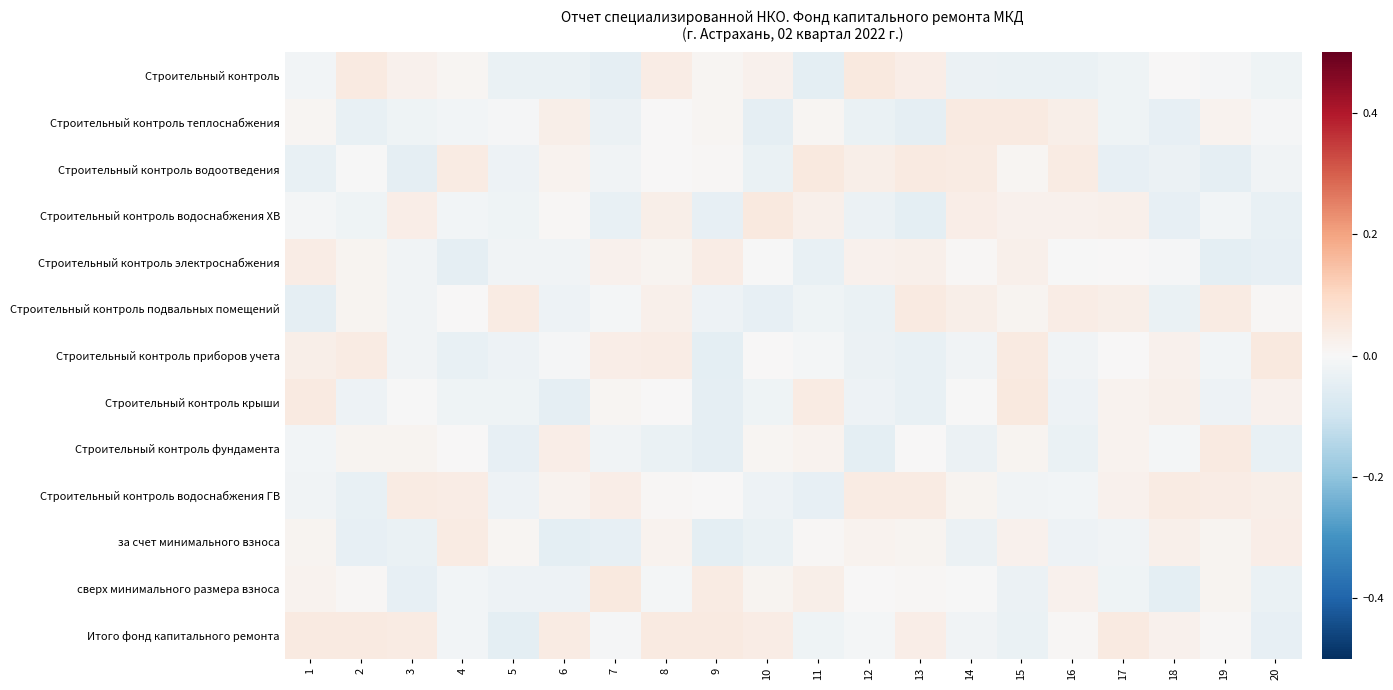

What is the spread (max minus min) of values at 9?

0.1